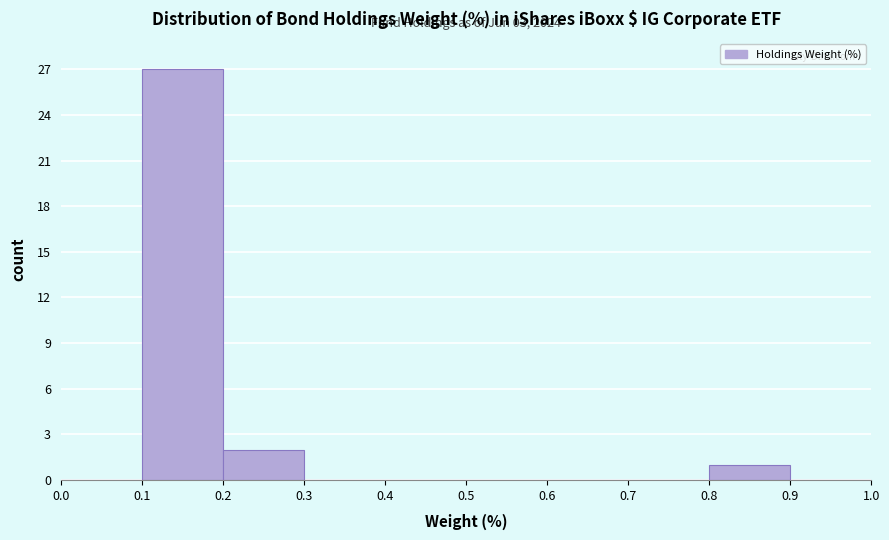

Over which range of the x-axis is the bar tallest?

0.1 to 0.2